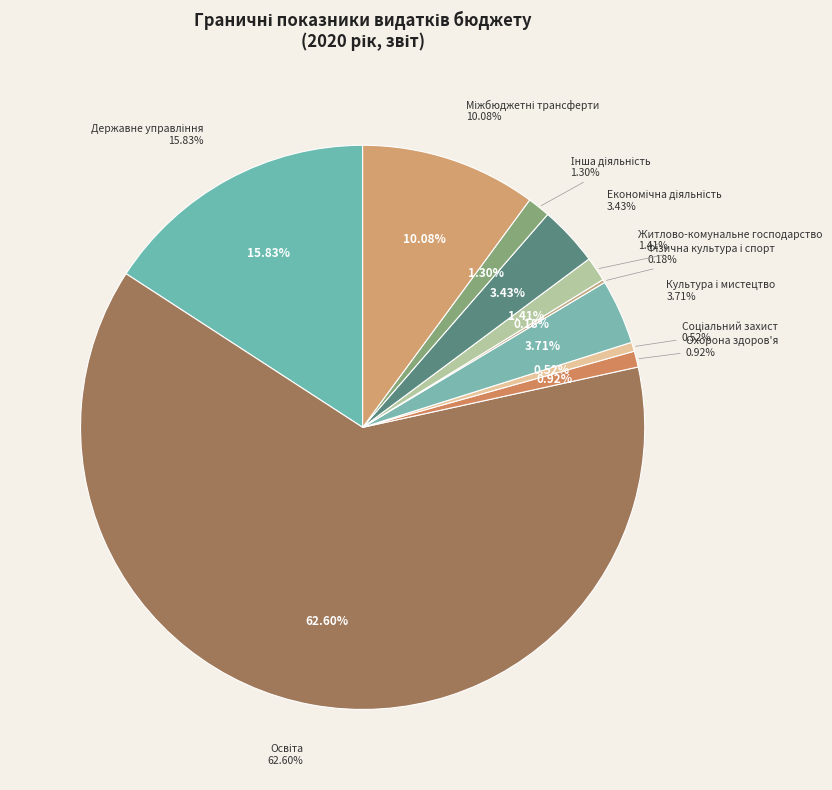

Combined, do Житлово-комунальне господарство and Фiзична культура i спорт account for over 50%?

No